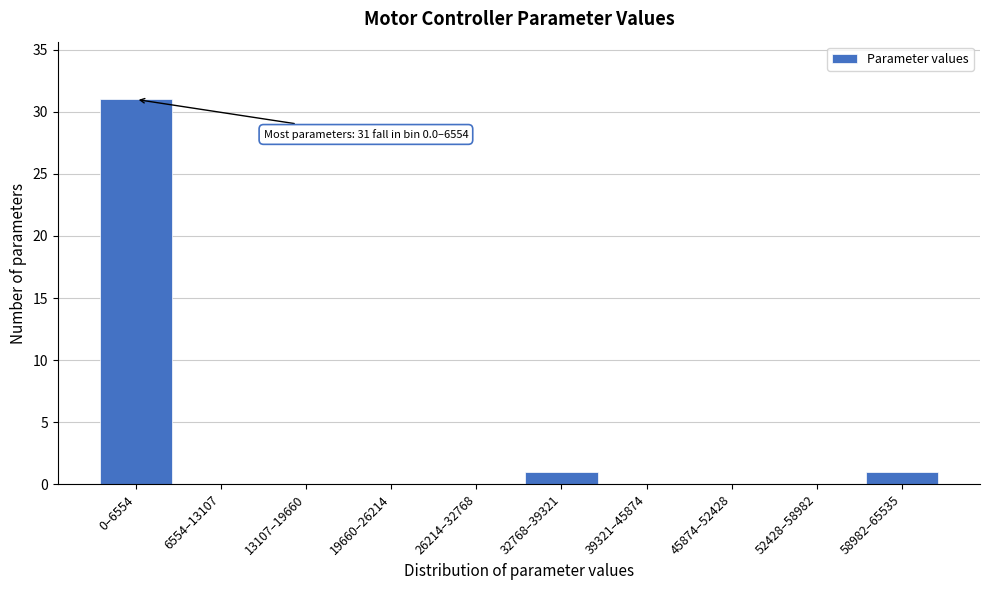

Reading right to left, extract all data points from this chart.

58982–65535=1	52428–58982=0	45874–52428=0	39321–45874=0	32768–39321=1	26214–32768=0	19660–26214=0	13107–19660=0	6554–13107=0	0–6554=31